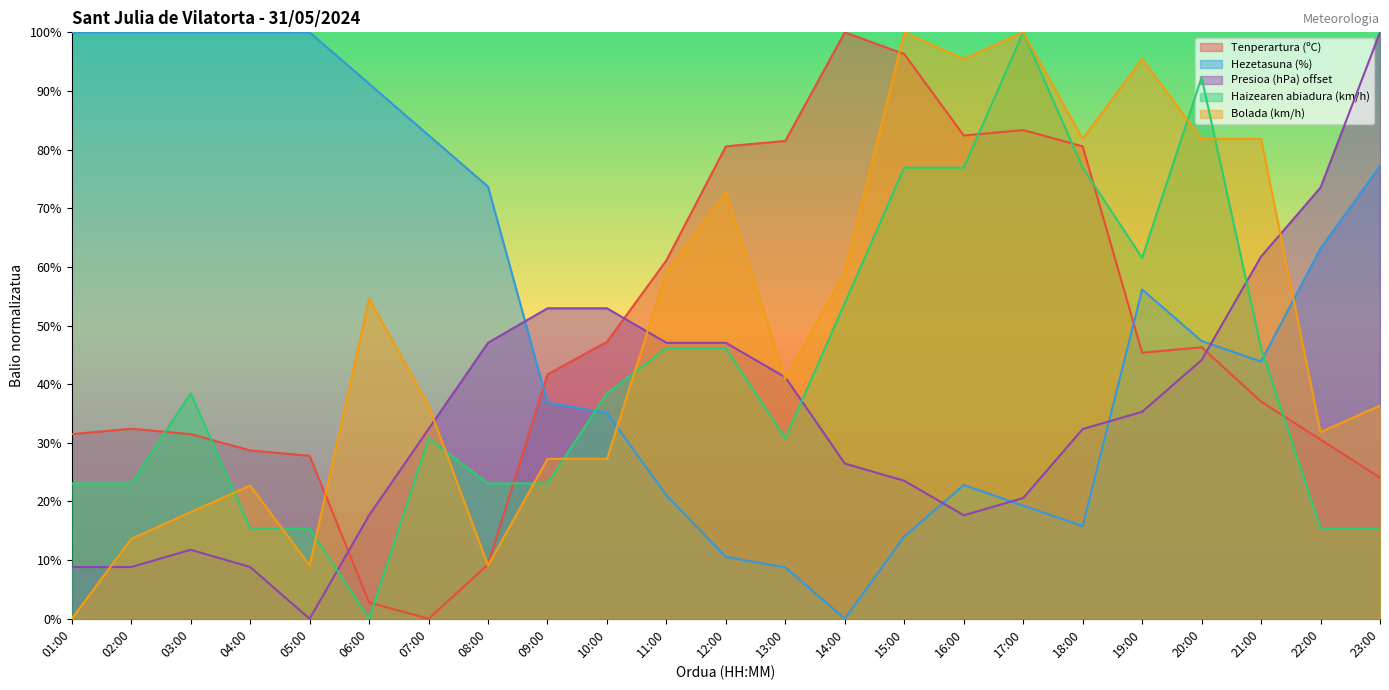

Does the chart display data point markers on the line(s)?

No